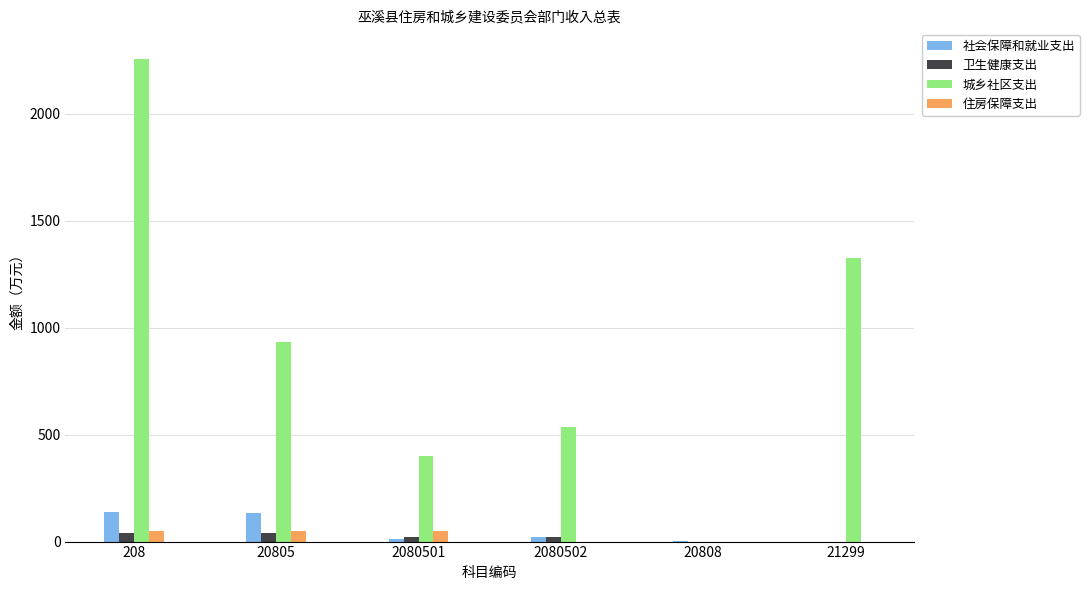

Between 208 and 21299, which series saw the biggest shift?

城乡社区支出